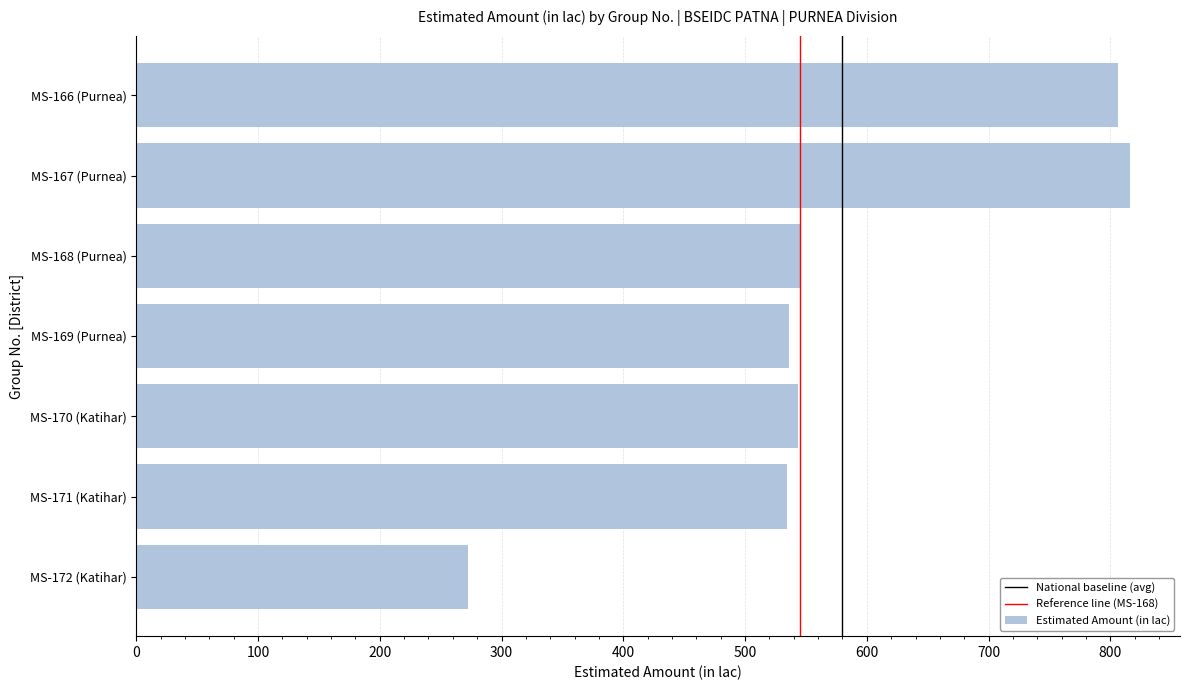

Is it true that the value at MS-171 (Katihar) is 534.7?

True